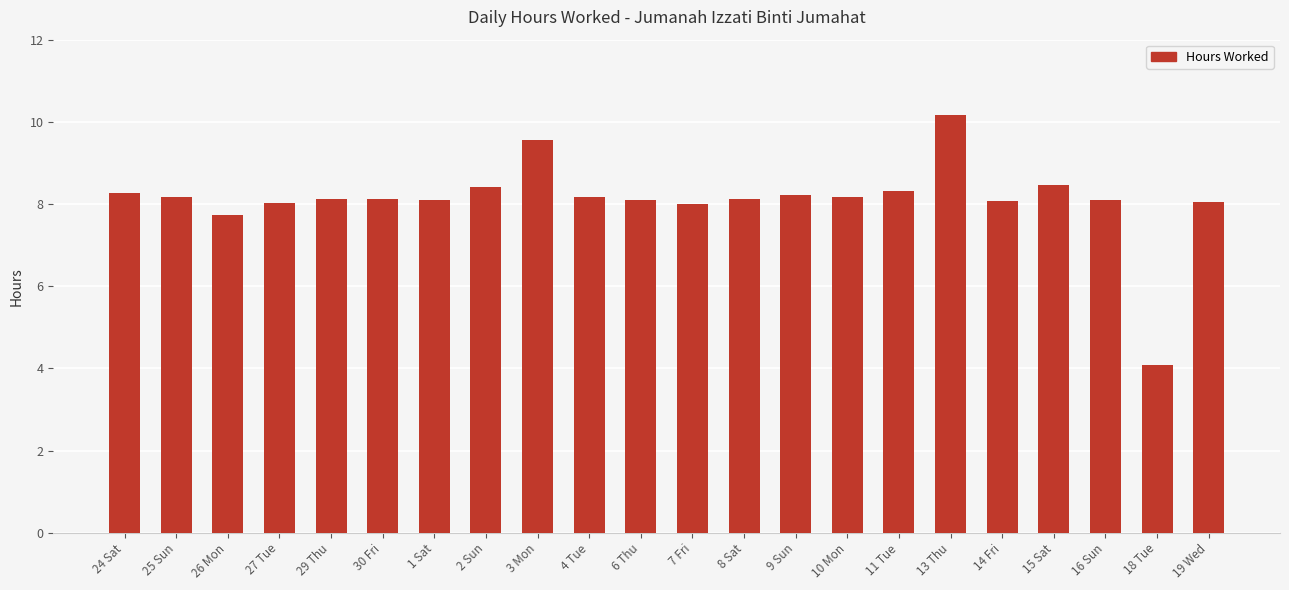

What is the minimum value shown in the chart?

4.1